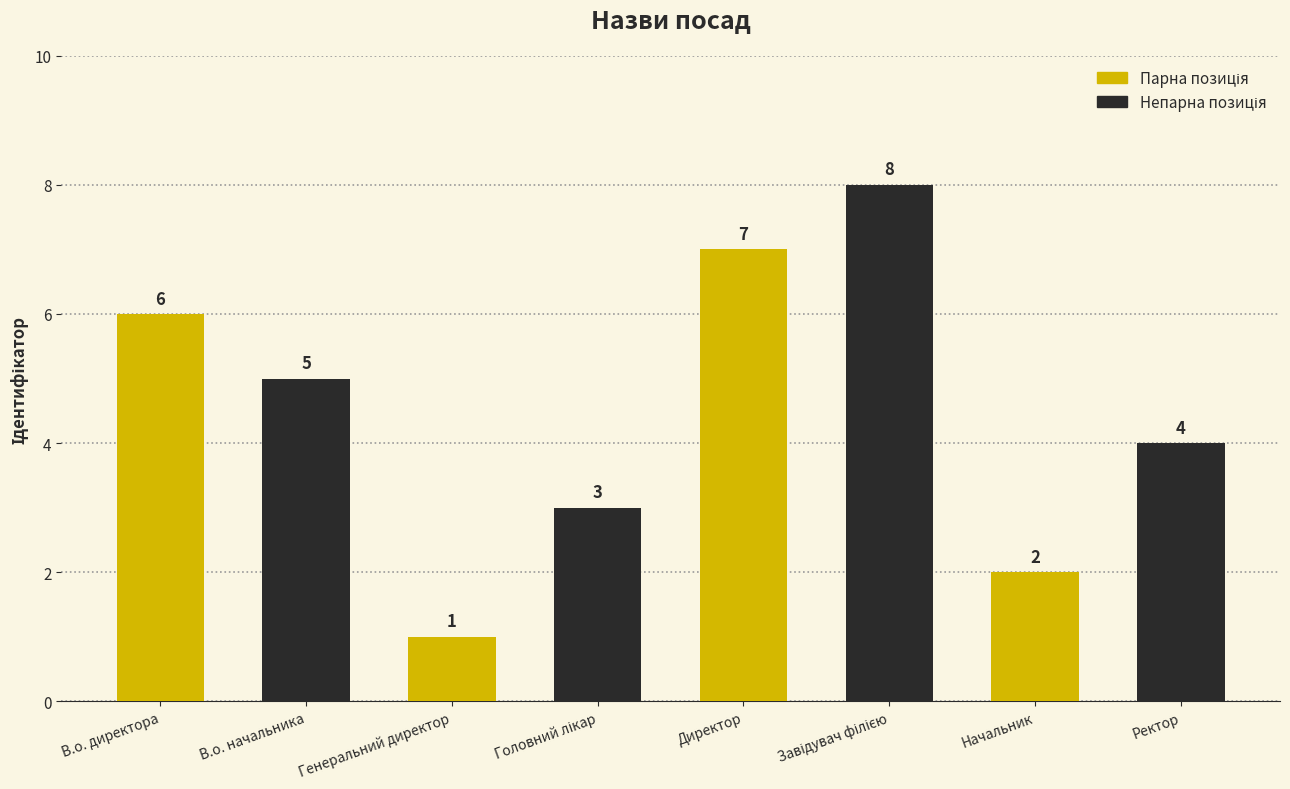

What is the sum of all values?

36